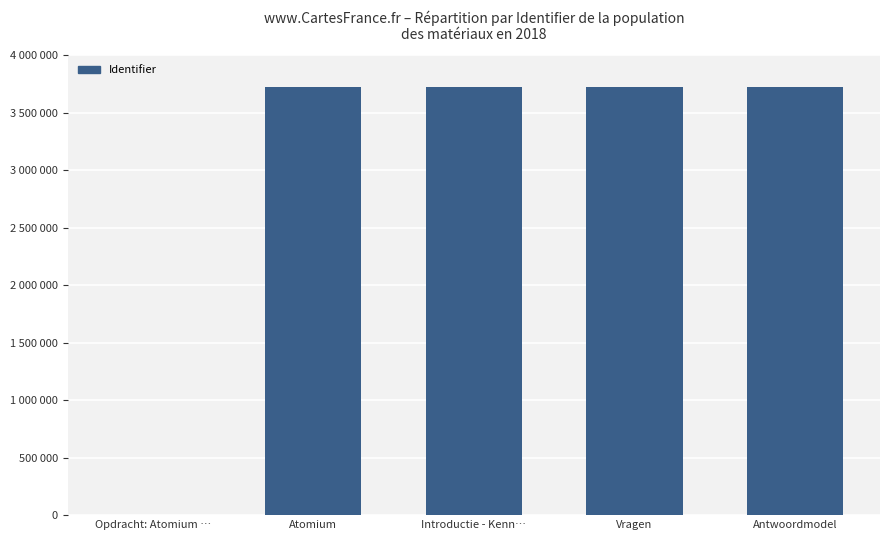

Are the bars horizontal?

No